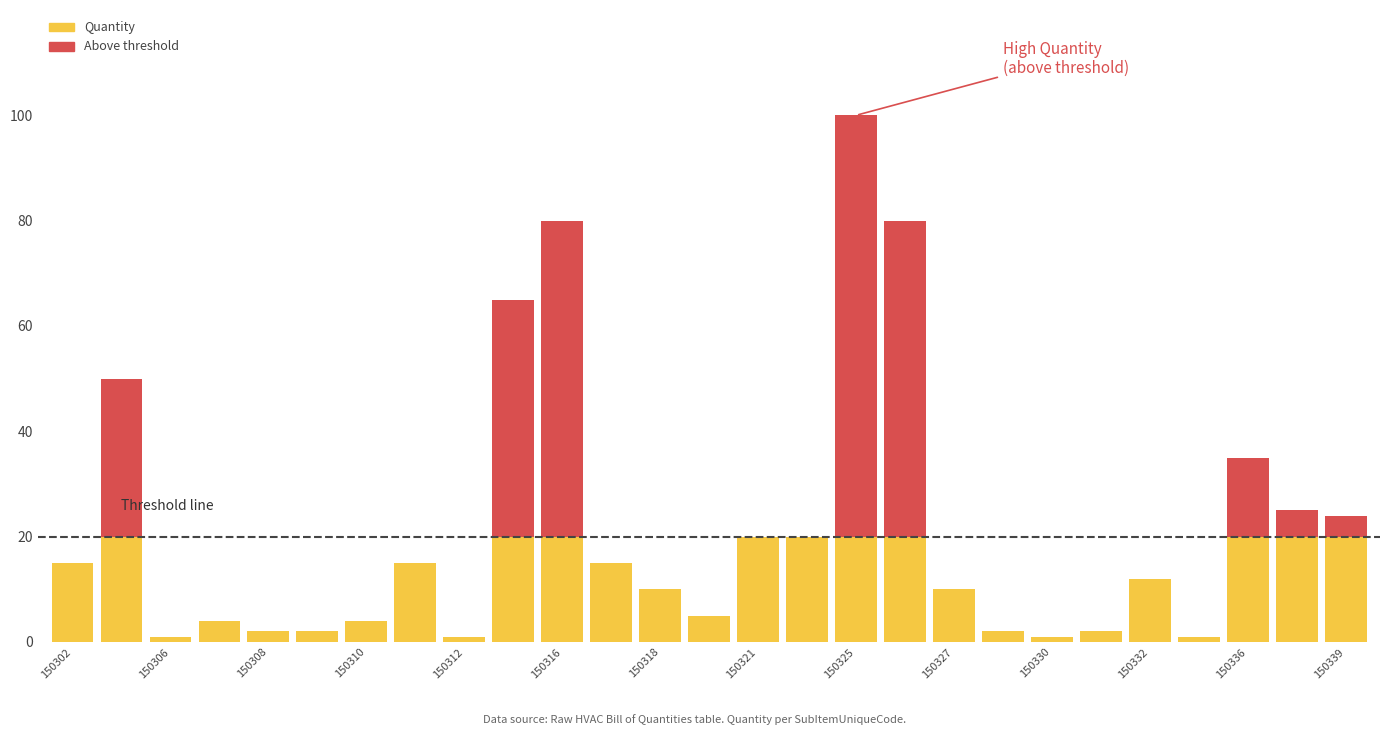

At how many categories does at least one series exceed 62?

1